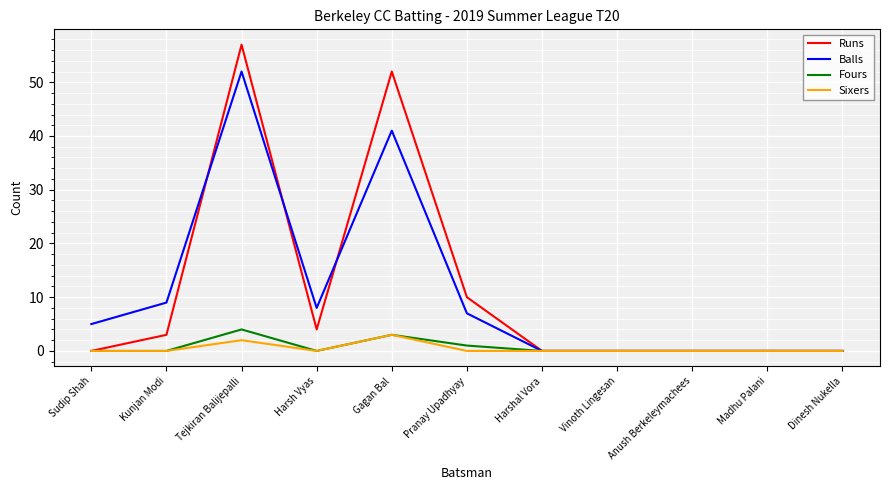

At which category is the sum across all series the highest?

Tejkiran Balijepalli